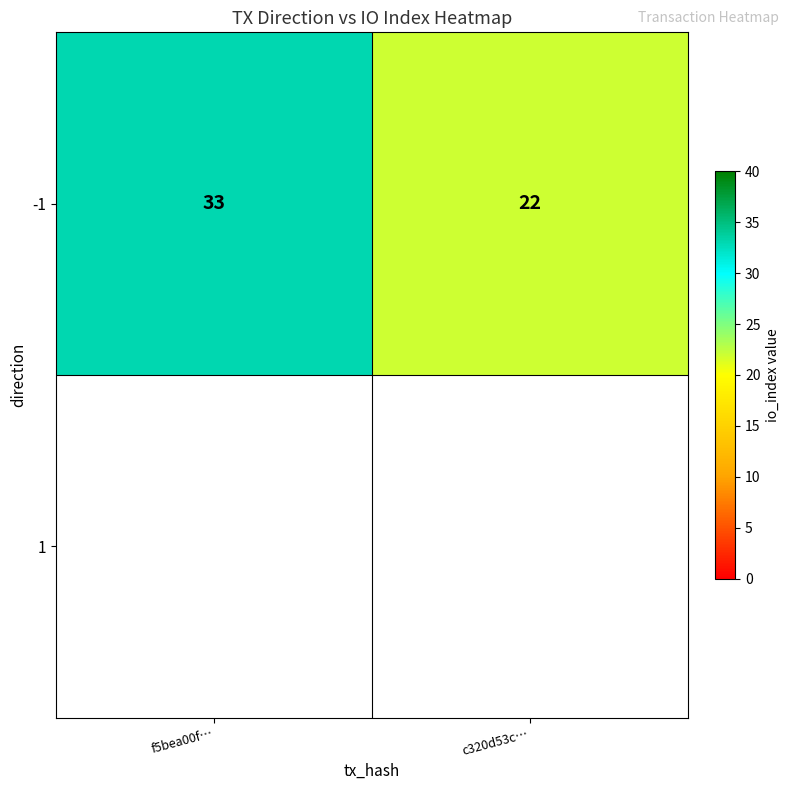

At which category does the chart reach its minimum across all series?

c320d53c…